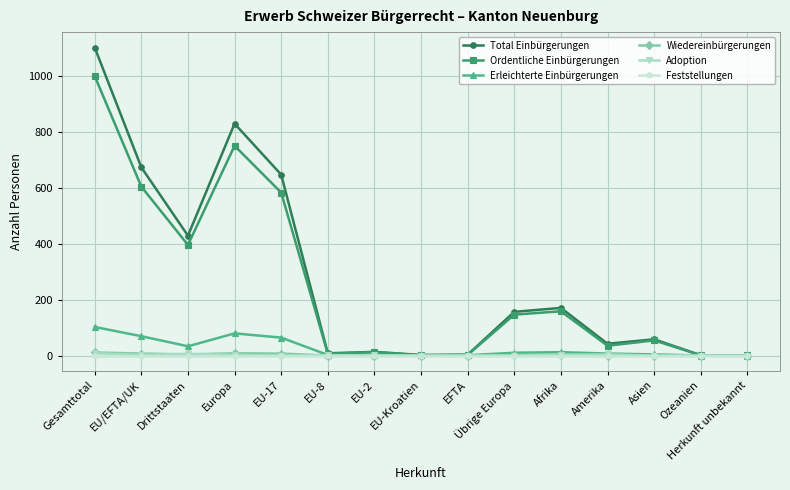

The value of Erleichterte Einbürgerungen at Europa is 79. True or false?

True